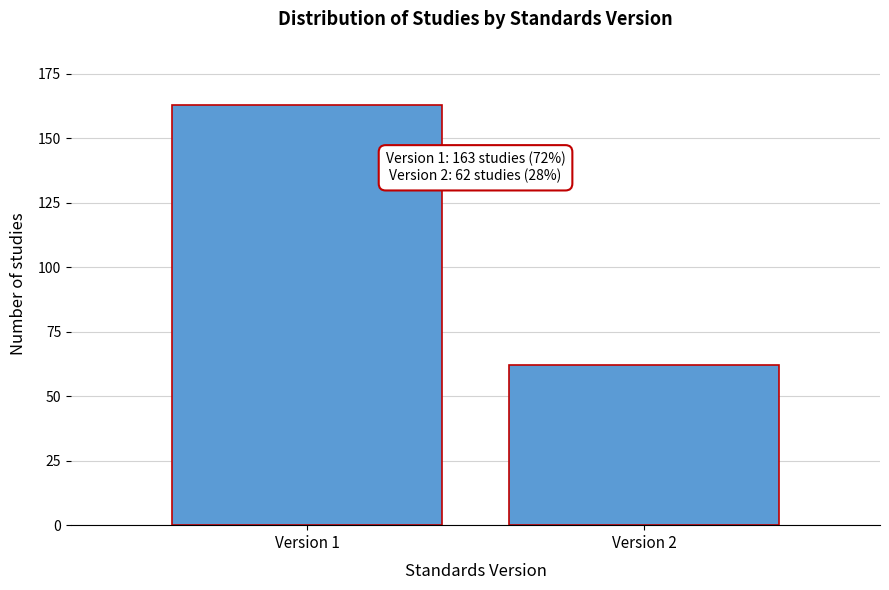

Reading left to right, extract all data points from this chart.

Version 1=163	Version 2=62